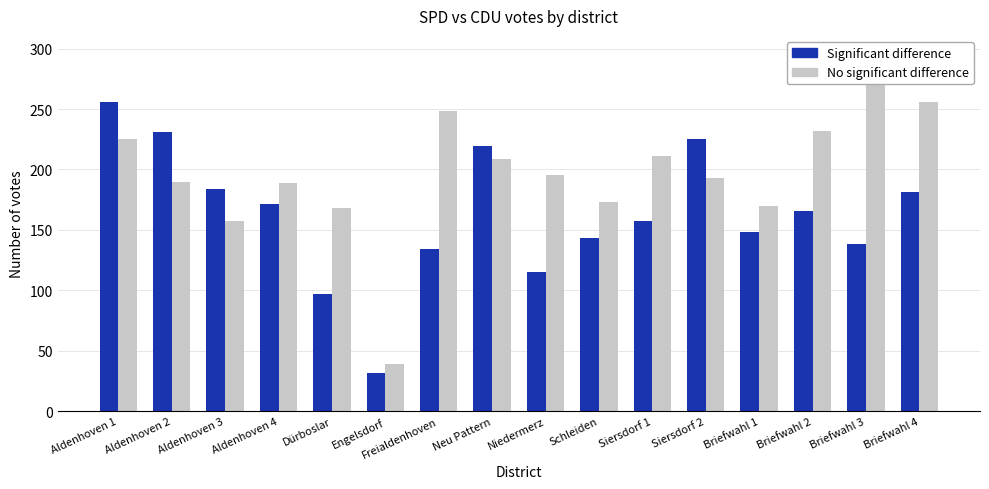

What is the label of the 9th bar from the left?

Niedermerz